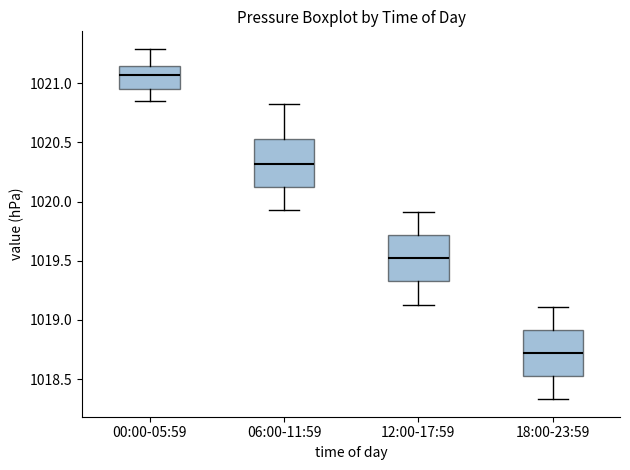

Reading left to right, read every box against the y-axis: the position of its median line, the range the box covers, and the ends of its whiskers. The values are not printed on the chart, so give them approximately, as read against the axis.

00:00-05:59: median 1021.05, box 1020.95 to 1021.15, whiskers 1020.85 to 1021.30
06:00-11:59: median 1020.30, box 1020.15 to 1020.55, whiskers 1019.95 to 1020.80
12:00-17:59: median 1019.50, box 1019.35 to 1019.70, whiskers 1019.15 to 1019.90
18:00-23:59: median 1018.70, box 1018.55 to 1018.90, whiskers 1018.35 to 1019.10